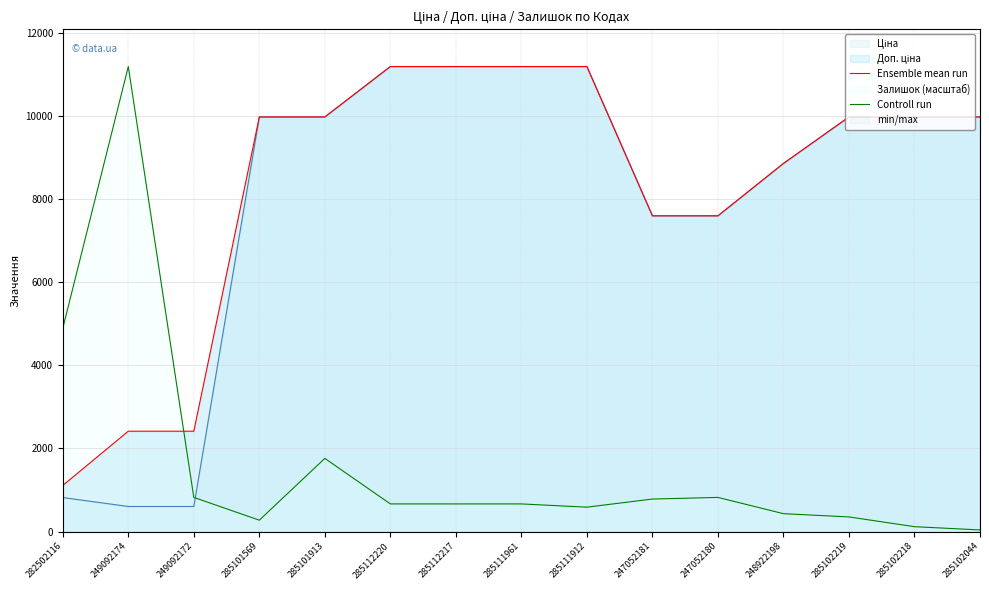

What is the label of the 6th point from the right?

247052181